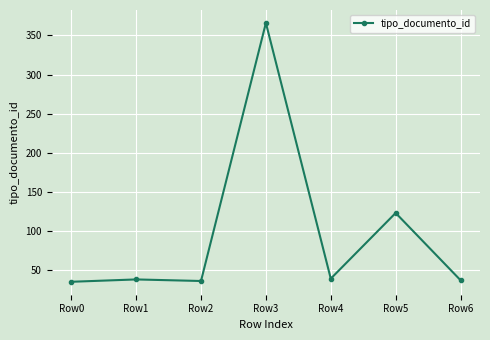

Between Row4 and Row0, which is larger?

Row4